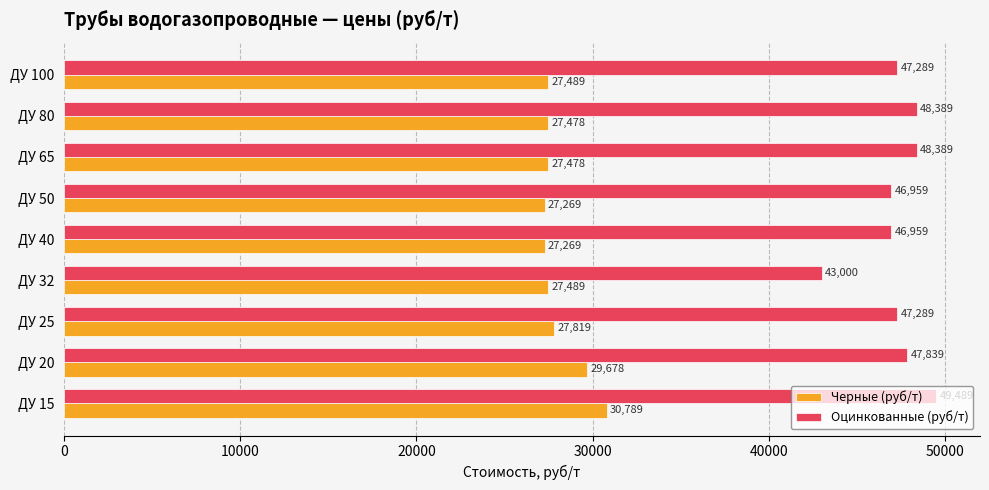

The value of Оцинкованные (руб/т) at ДУ 80 is 18806. True or false?

False